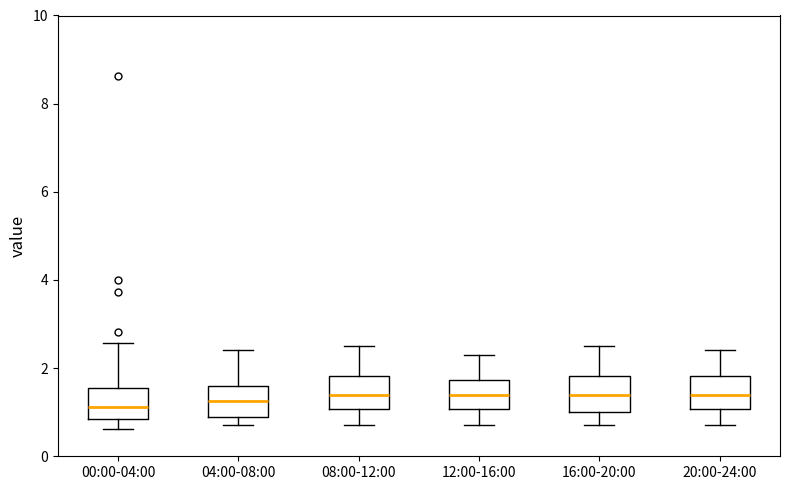

Reading left to right, transcribe this box plot: for each box, give where its median line is, the range the box spans, and where its two whiskers end, as read against the y-axis. The values are not printed on the chart, so give them approximately, as read against the axis.

00:00-04:00: median 1.2, box 0.8 to 1.6, whiskers 0.6 to 2.6
04:00-08:00: median 1.2, box 1.0 to 1.6, whiskers 0.8 to 2.4
08:00-12:00: median 1.4, box 1.0 to 1.8, whiskers 0.8 to 2.6
12:00-16:00: median 1.4, box 1.0 to 1.8, whiskers 0.8 to 2.4
16:00-20:00: median 1.4, box 1.0 to 1.8, whiskers 0.8 to 2.6
20:00-24:00: median 1.4, box 1.0 to 1.8, whiskers 0.8 to 2.4